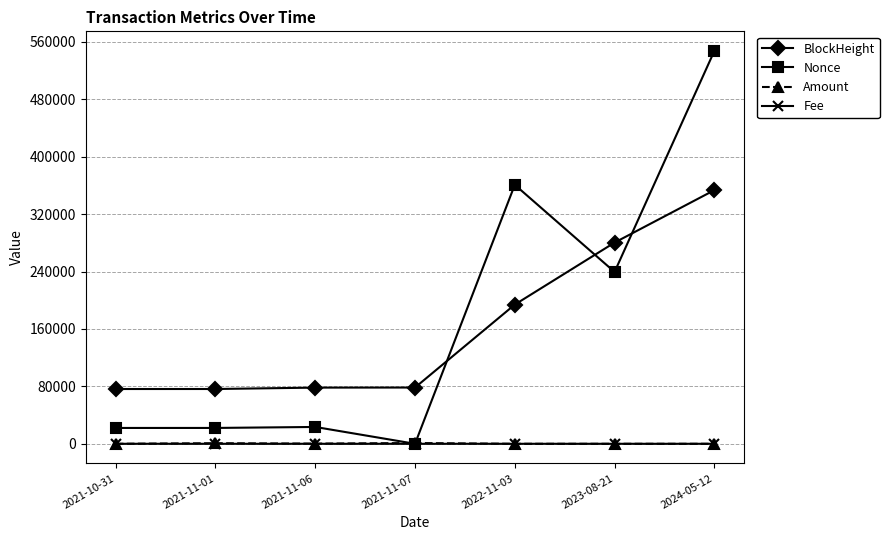

What is the maximum value shown in the chart?

547460.0